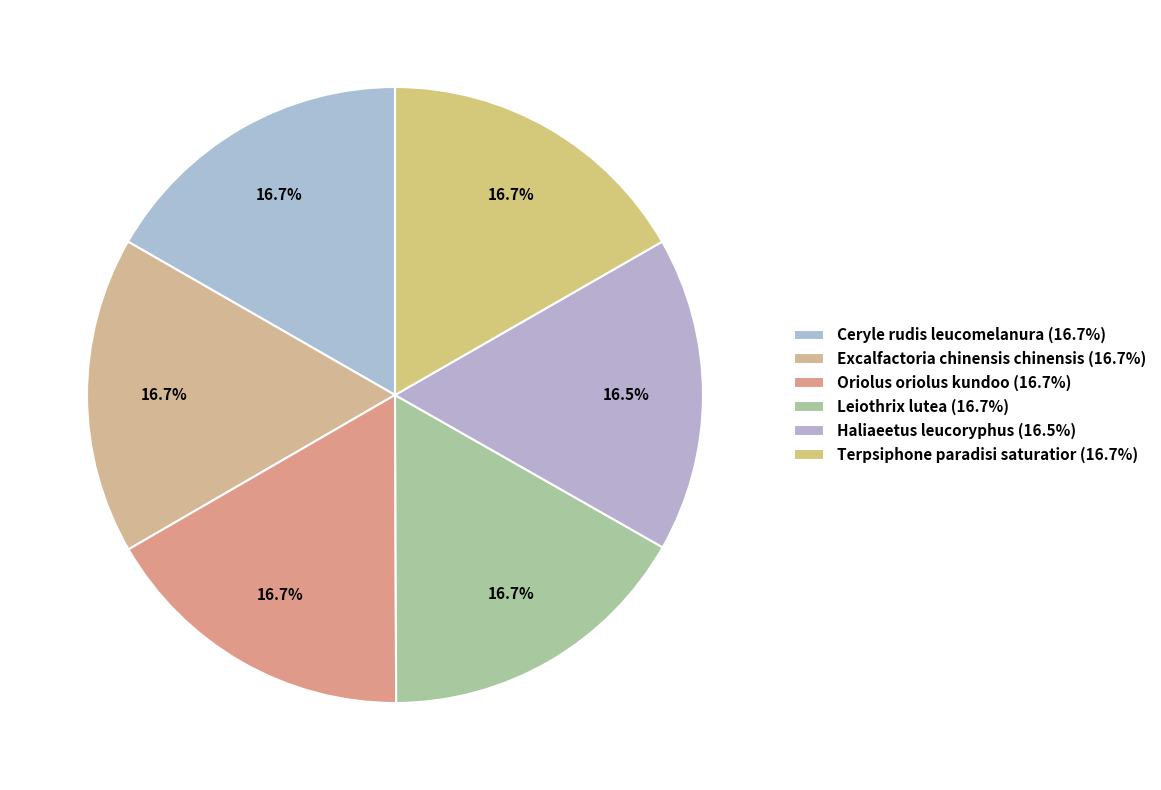

How many slices are in this pie chart?

6